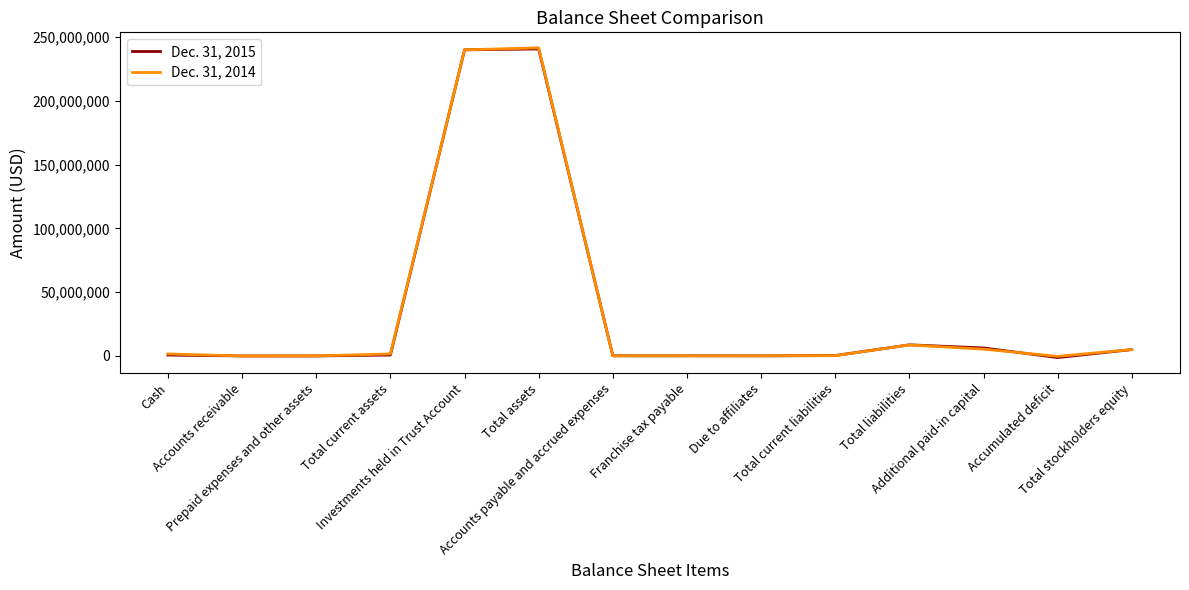

Rank the series by their maximum value, from highest to lowest.

Dec. 31, 2014, Dec. 31, 2015